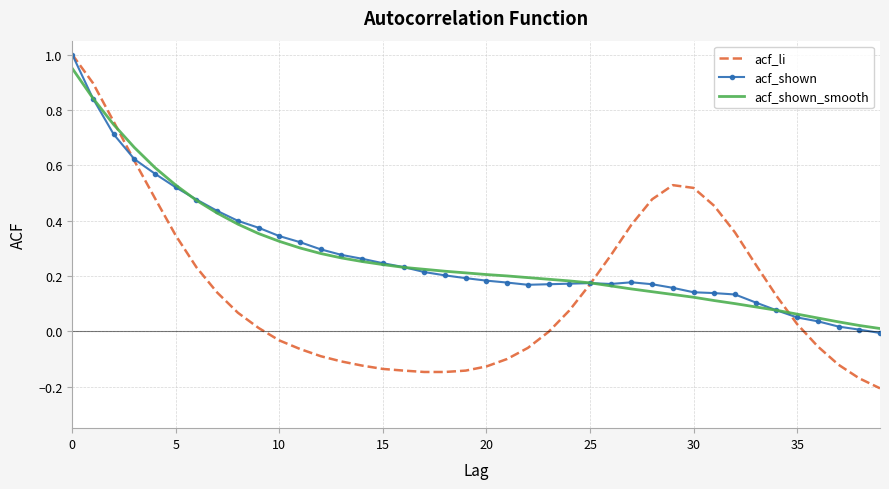

What are all the series names shown in the legend?

acf_li, acf_shown, acf_shown_smooth